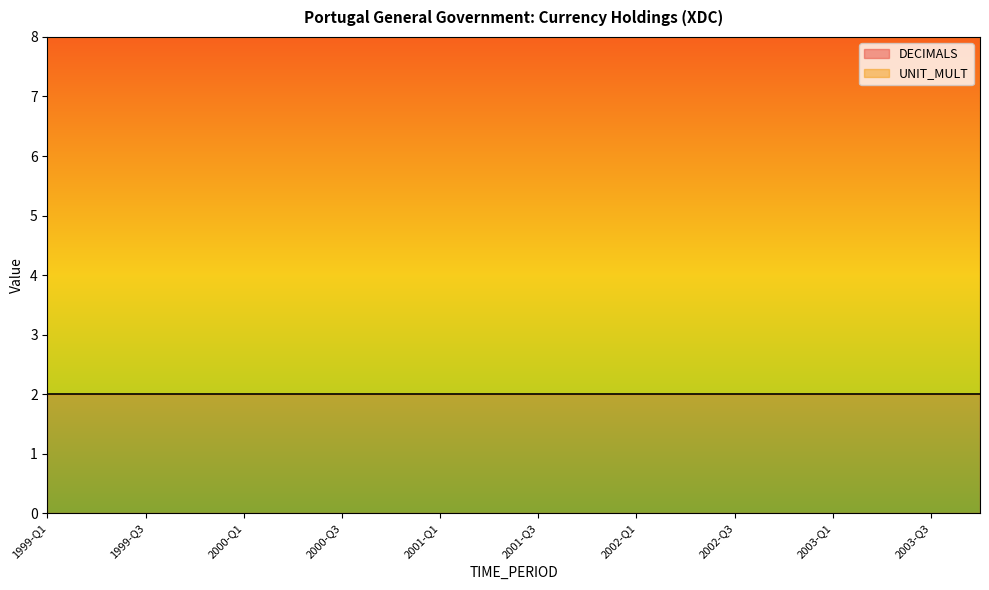

Is it true that DECIMALS equals 3 at 2000-Q1?

False